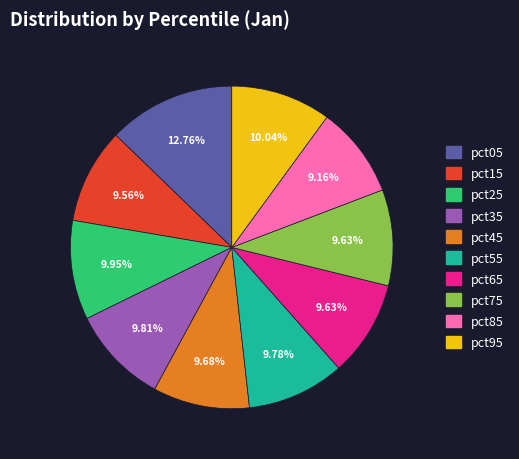

Is there any slice that represents more than half of the pie?

No